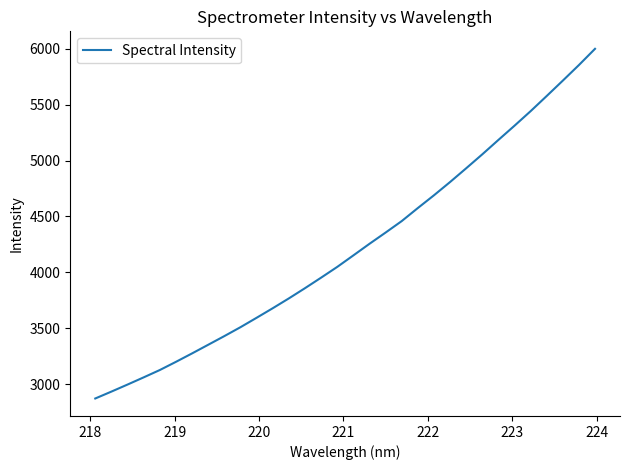

What is the difference between the maximum and minimum values?

3126.3